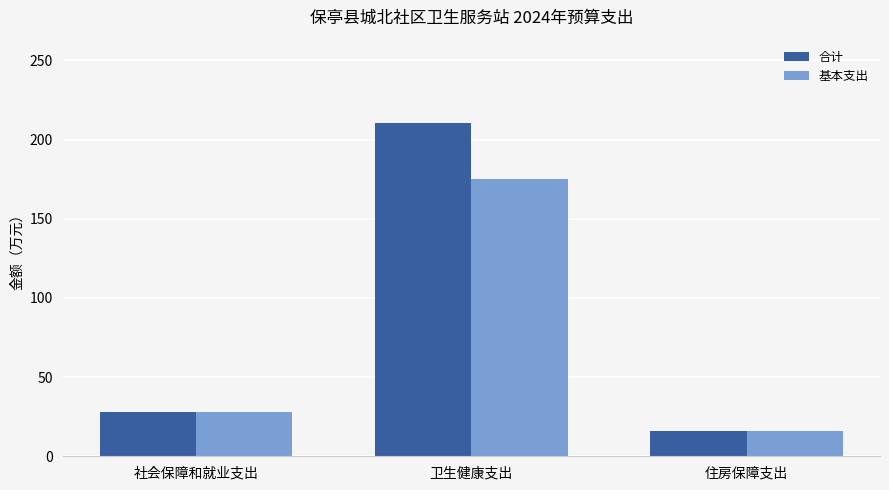

What is the label of the 1st bar from the left?

社会保障和就业支出